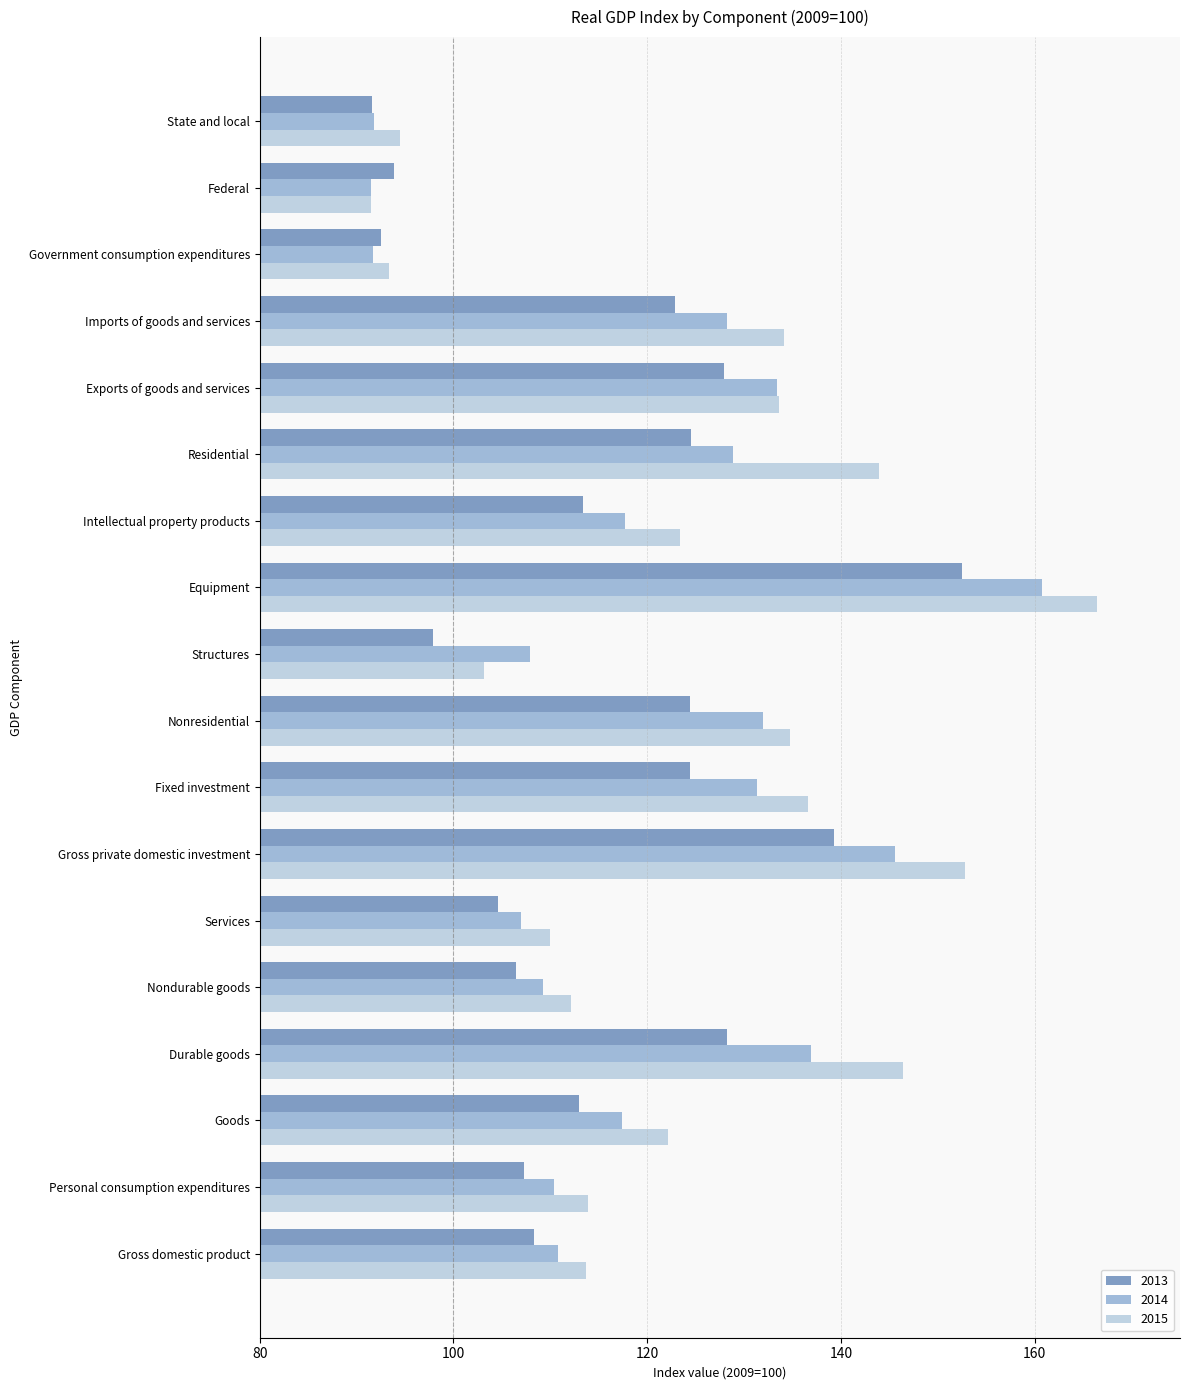

Is it true that 2014 equals 190.4 at Durable goods?

False